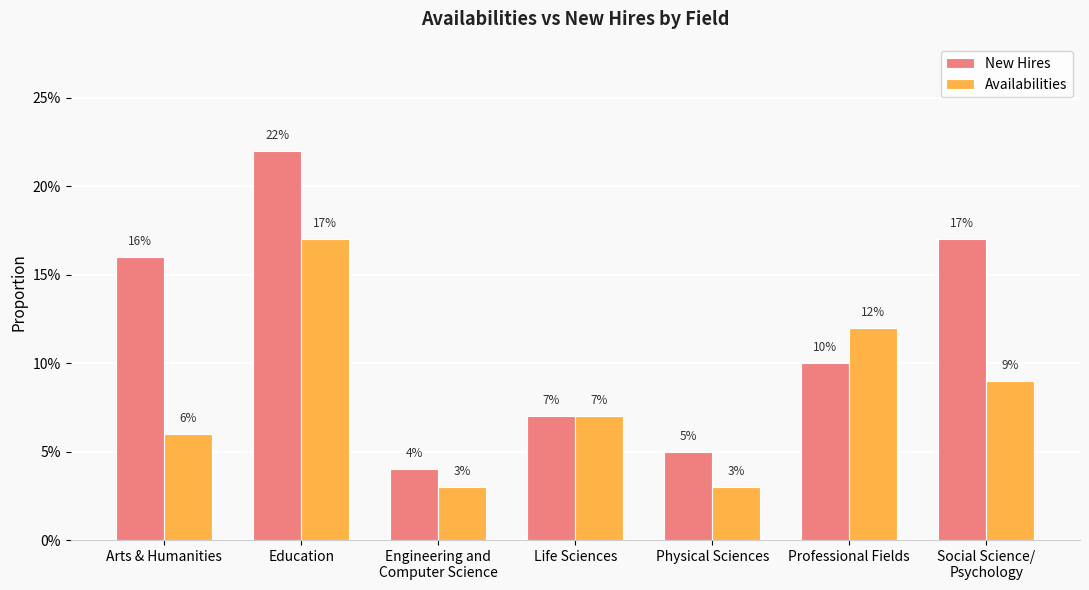

Are the bars horizontal?

No